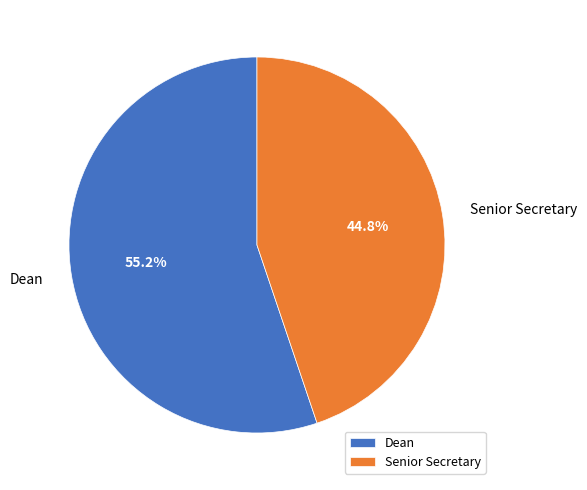

Is the sum of Dean and Senior Secretary greater than half?

Yes